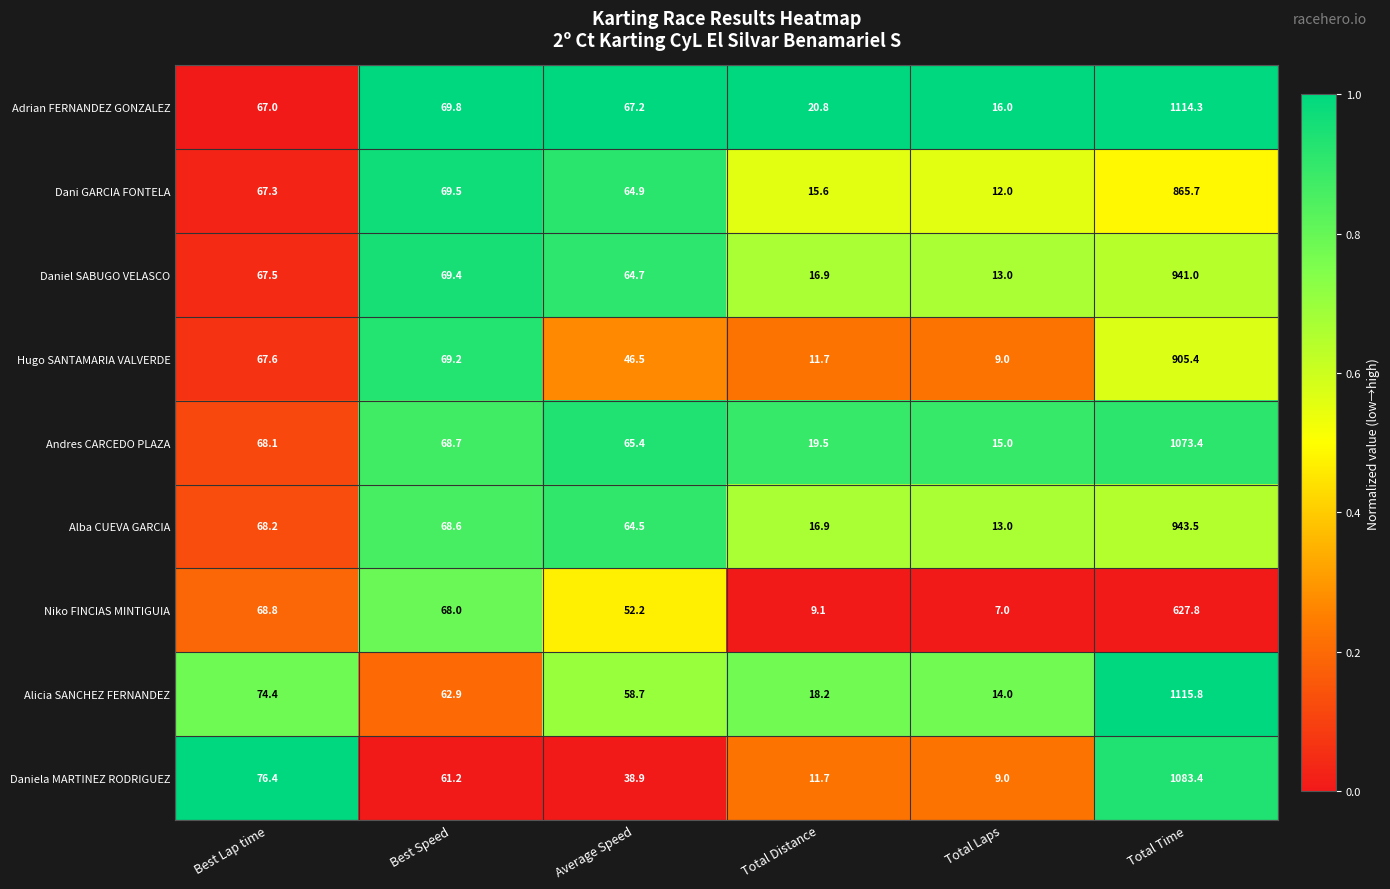

Rank the series by their maximum value, from lowest to highest.

Niko FINCIAS MINTIGUIA, Dani GARCIA FONTELA, Hugo SANTAMARIA VALVERDE, Daniel SABUGO VELASCO, Alba CUEVA GARCIA, Andres CARCEDO PLAZA, Daniela MARTINEZ RODRIGUEZ, Adrian FERNANDEZ GONZALEZ, Alicia SANCHEZ FERNANDEZ